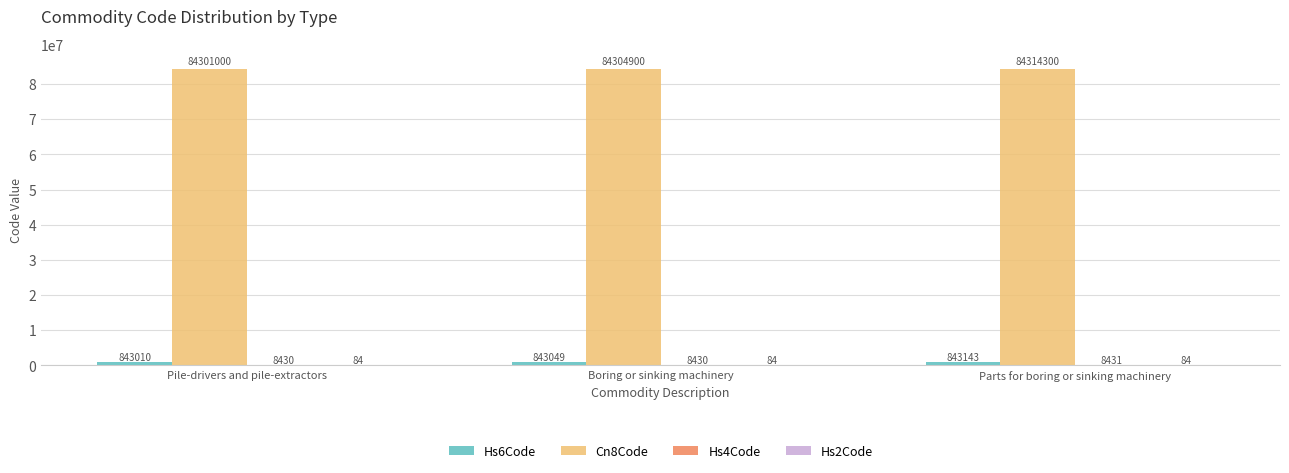

At which category is the sum across all series the highest?

Parts for boring or sinking machinery